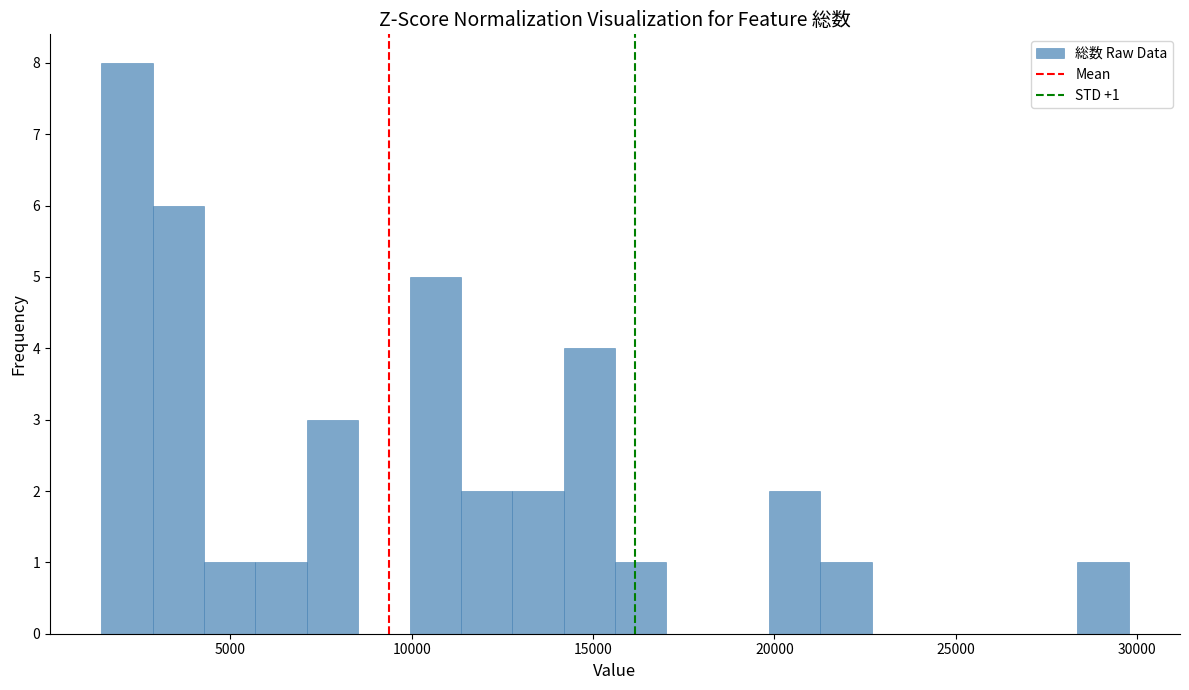

Read against the x-axis, roughly where is the centre of the tallest bar?

2000